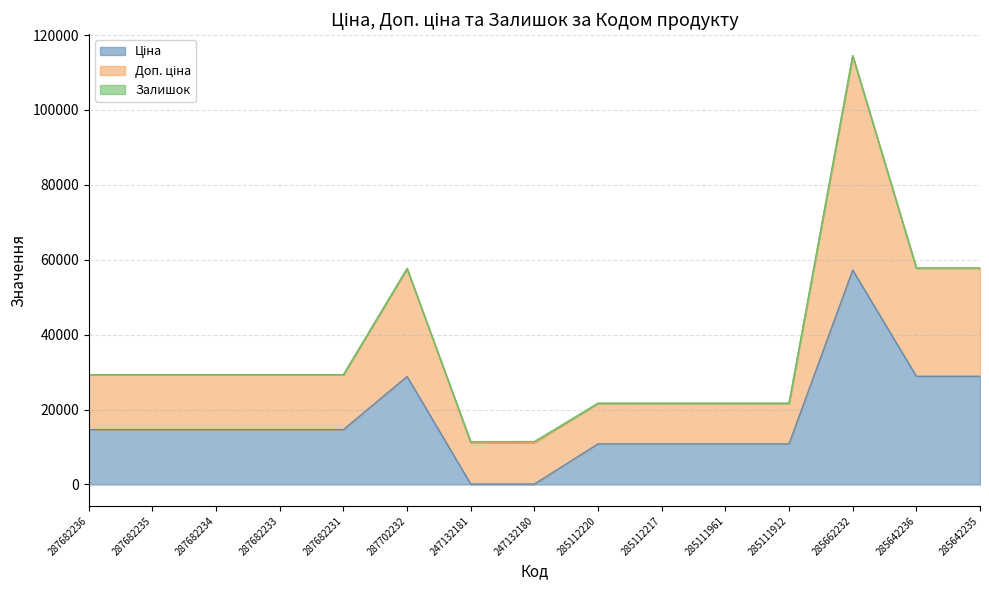

In Доп. ціна, how many points are lower than both neighbors (excluding endpoints)?

2